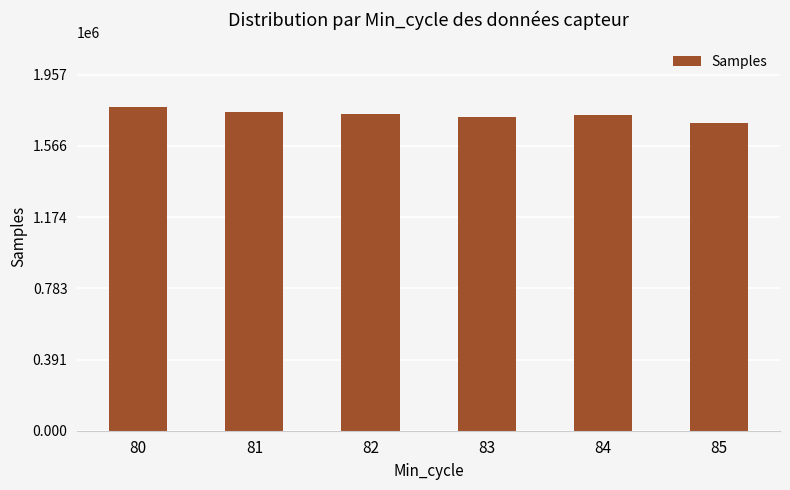

What is the change in value from 82 to 83?

-19409